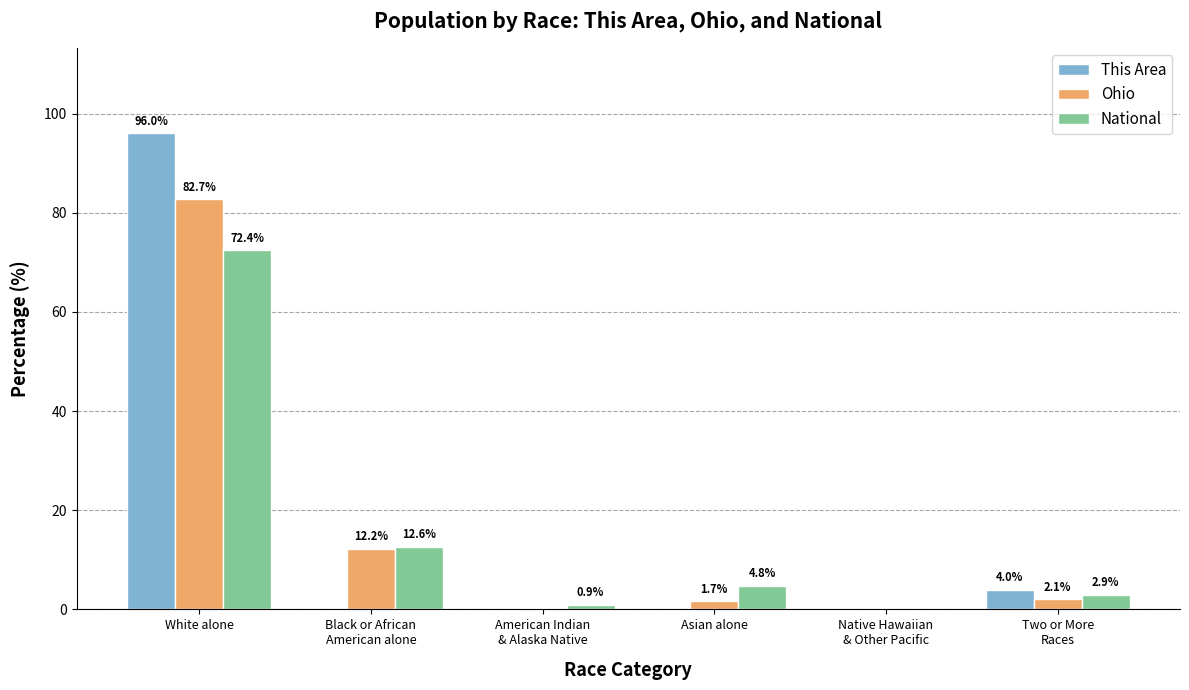

What is the sum of all This Area values?

100.0